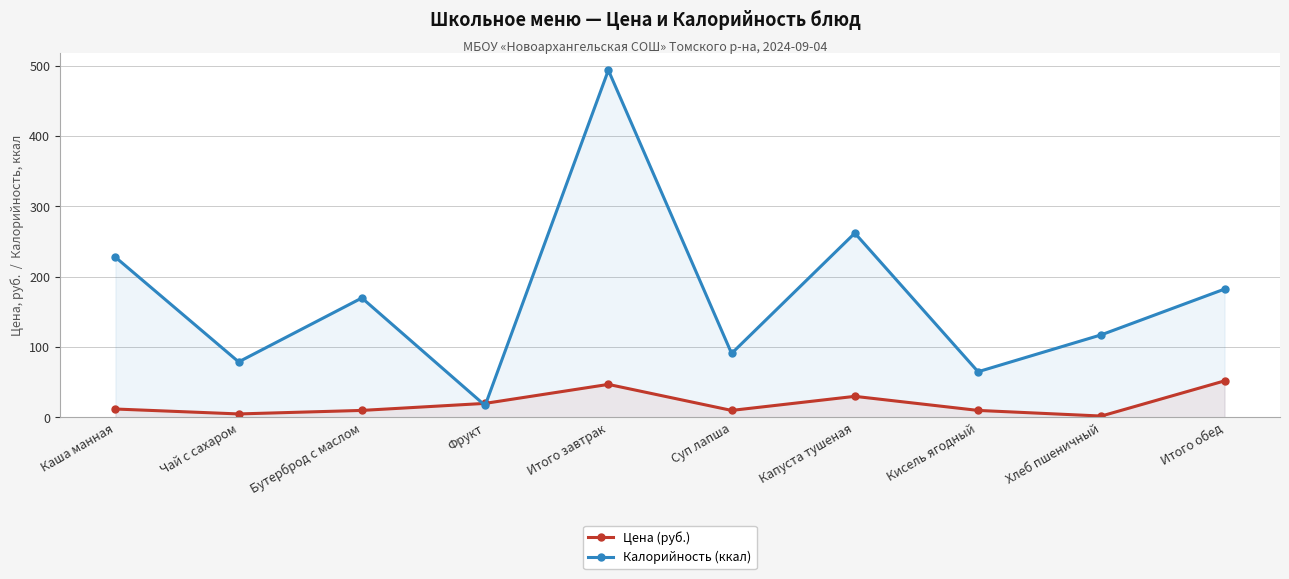

True or false: Калорийность (ккал) and Цена (руб.) intersect in this chart.

True